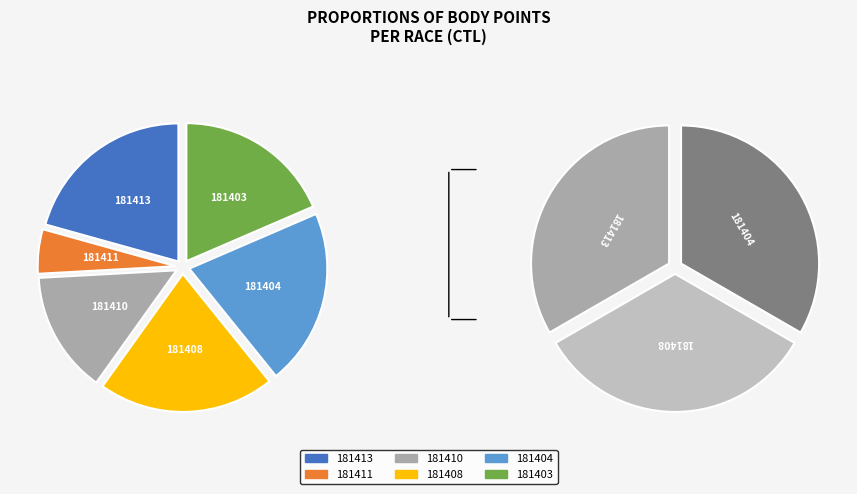

Count the number of slices in the pie.

6